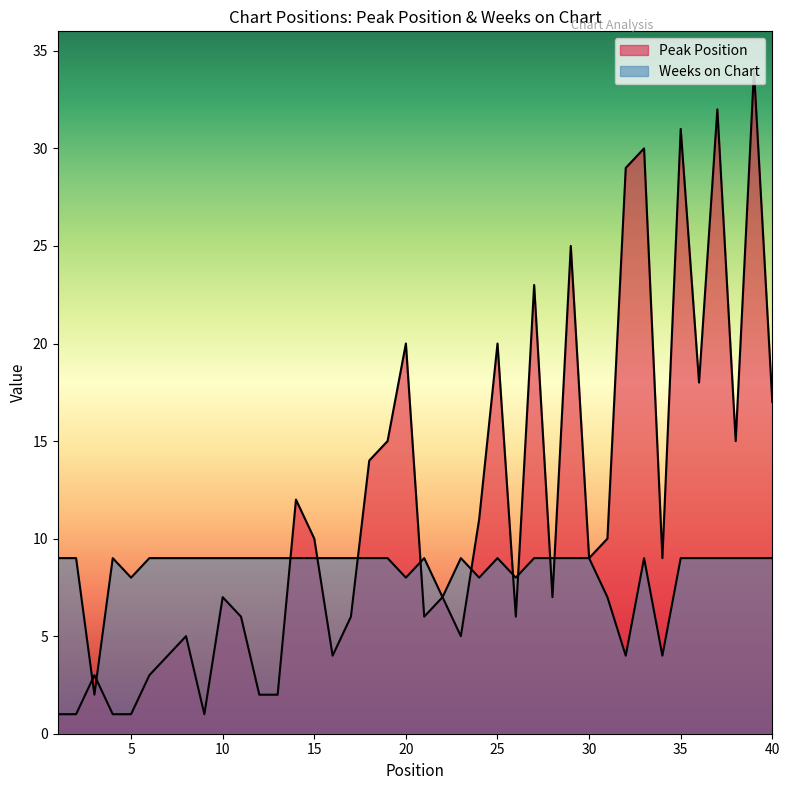

At which label does Weeks on Chart reach its minimum?

3